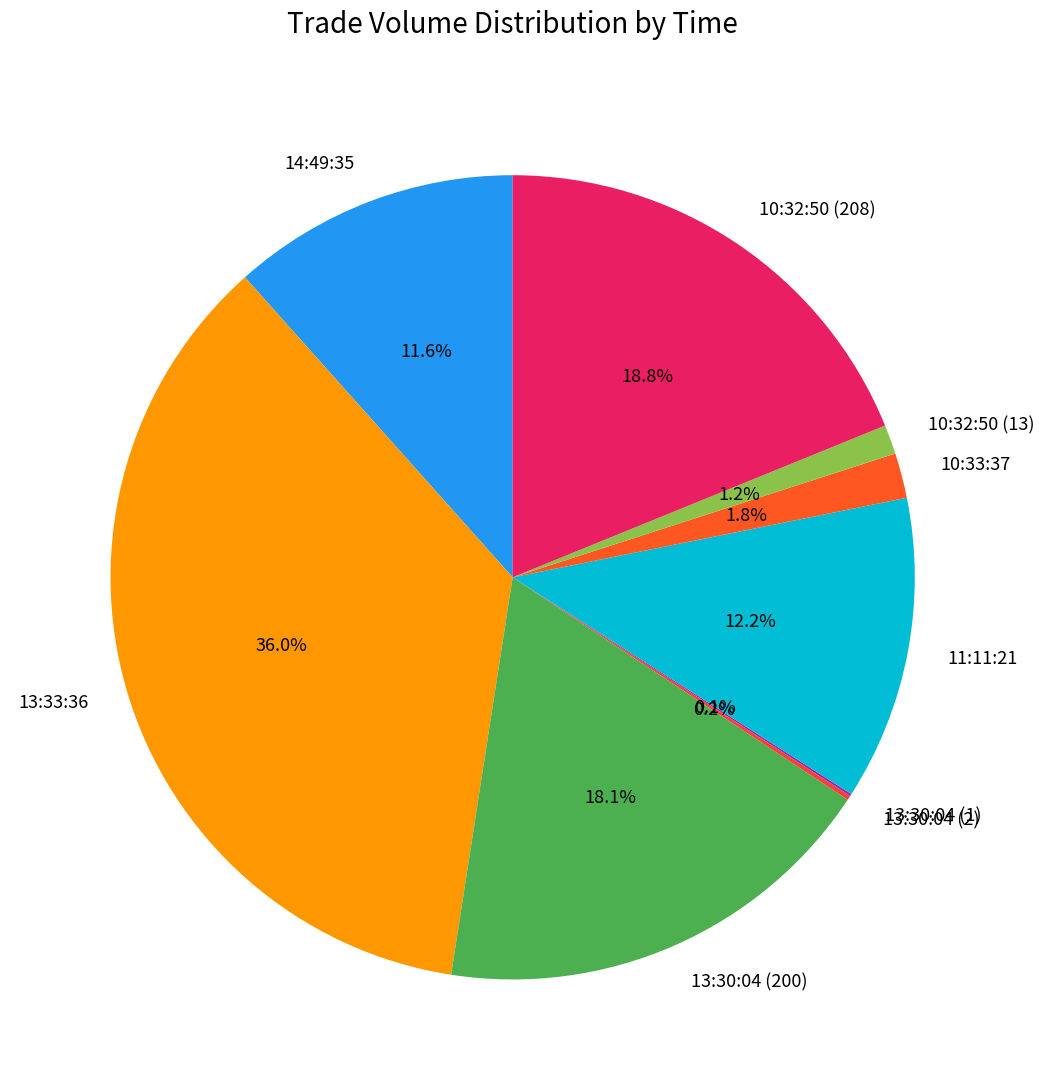

What is the largest slice in the pie chart?

13:33:36